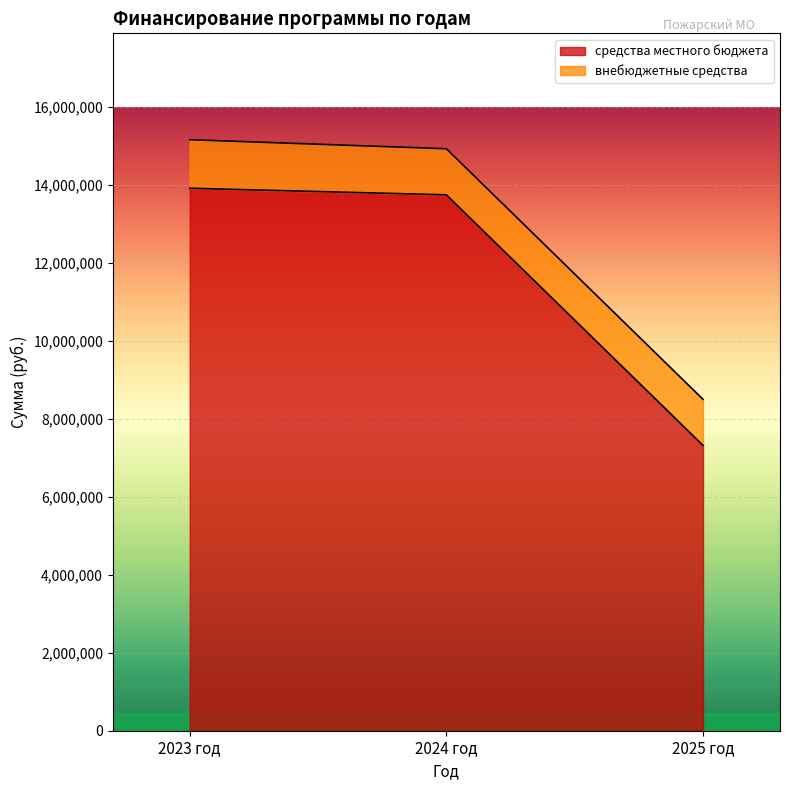

What is the total value across all series at 2023 год?

15160182